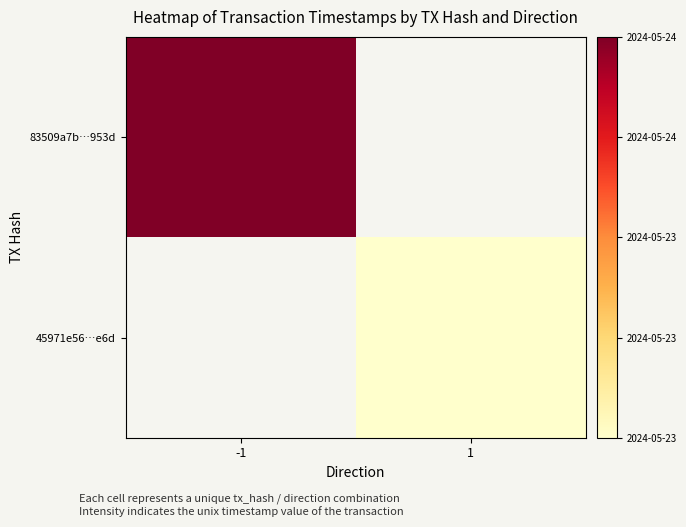

The value of 83509a7b…953d at -1 is 1716538774.0. True or false?

True